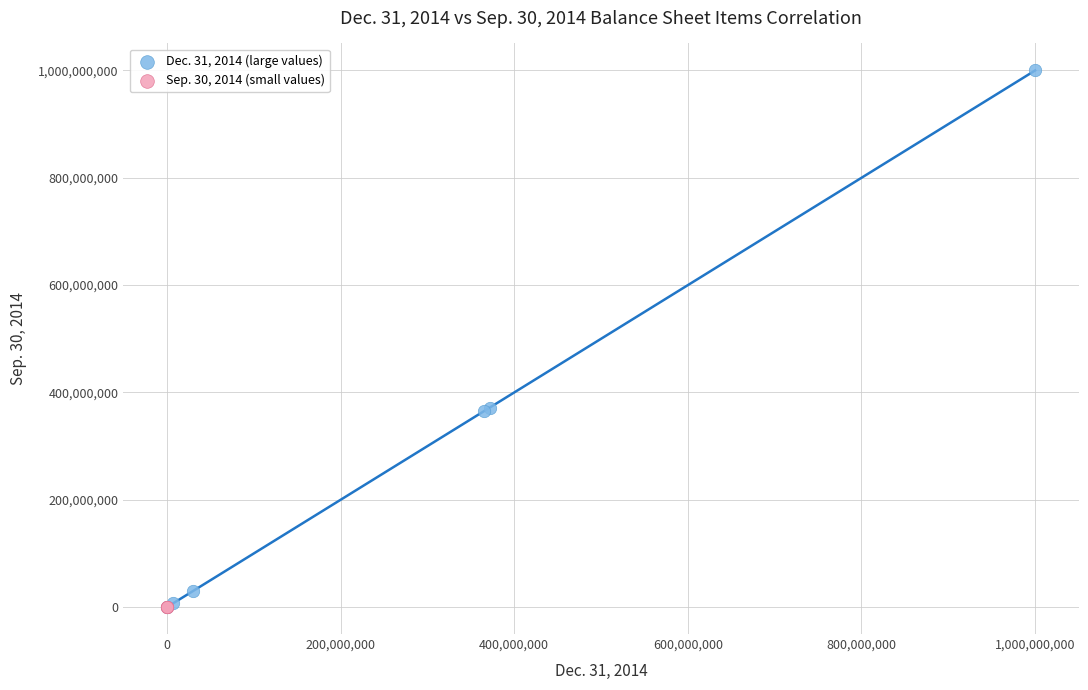

Which series contains the highest Y value?

Dec. 31, 2014 (large values)